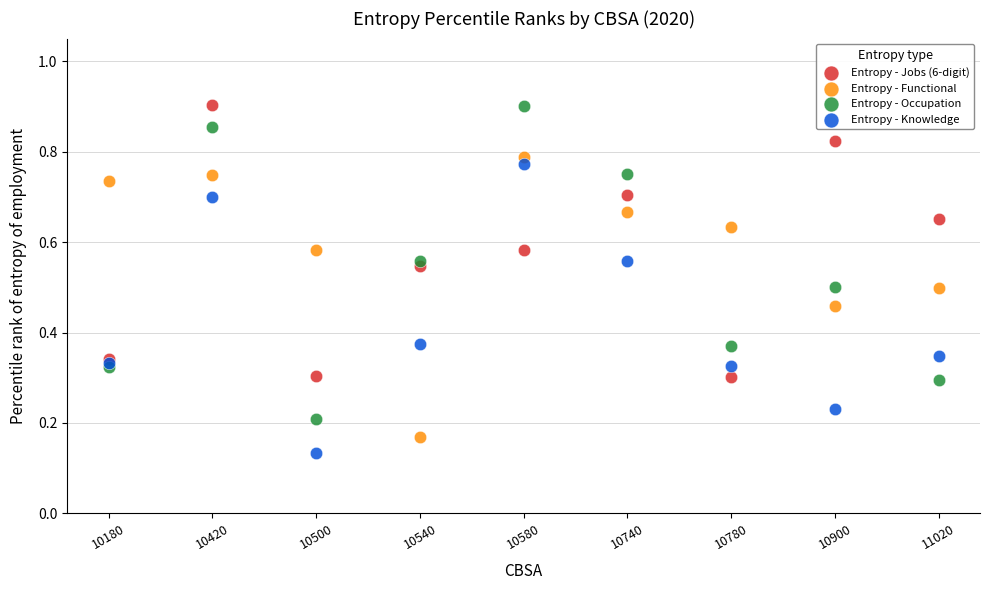

Which series has the widest spread of Y values?

Entropy - Occupation